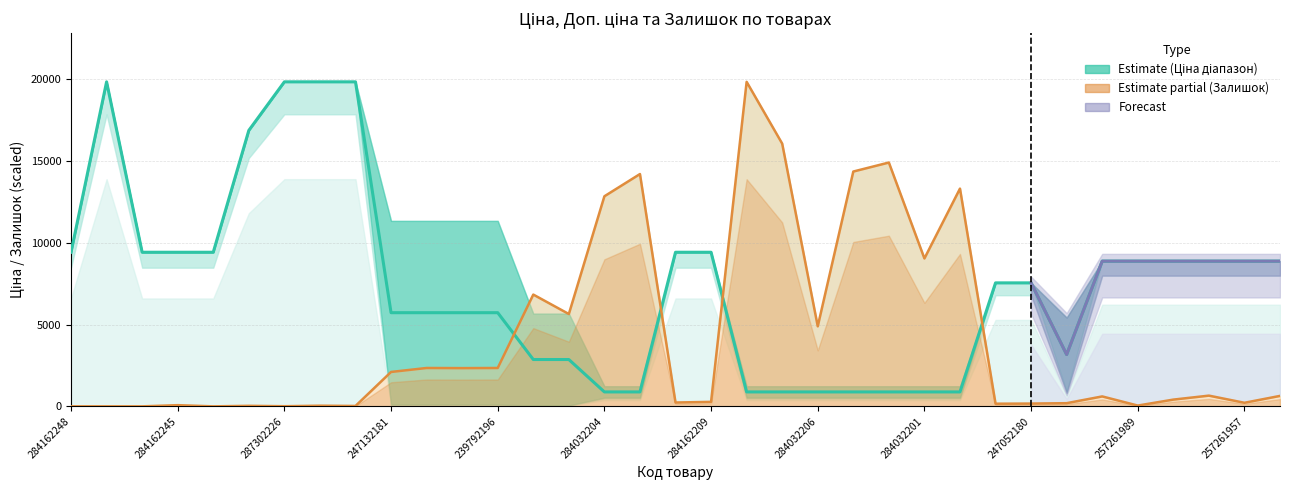

How many values in Залишок are above zero?

31